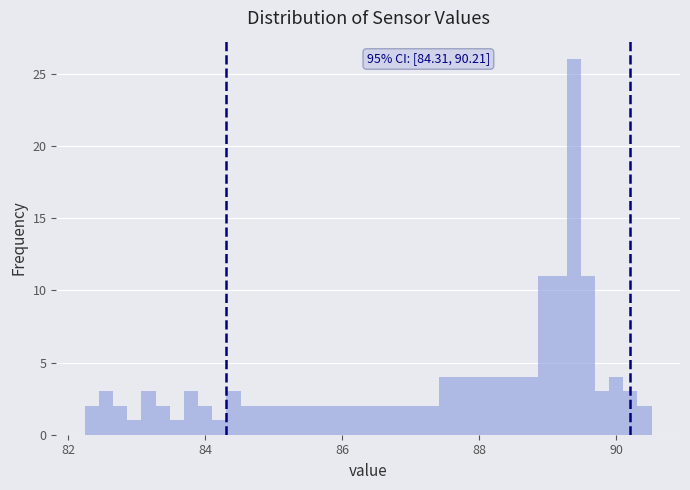

Around what value on the x-axis is the tallest bar? Give the approximate position of its centre, as read against the axis.

89.4